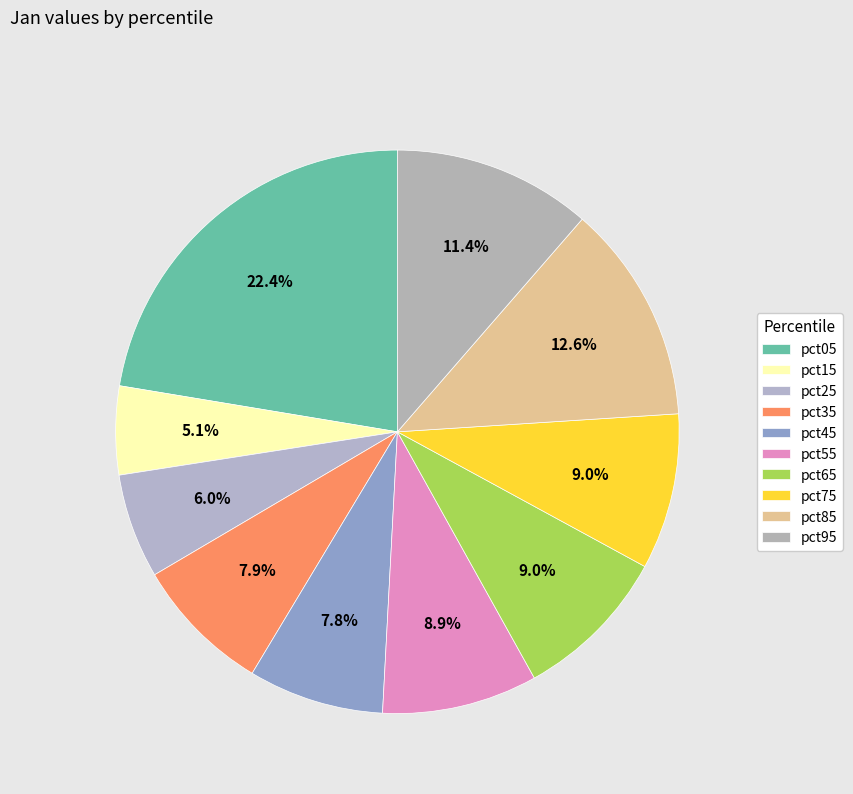

Count the number of slices in the pie.

10